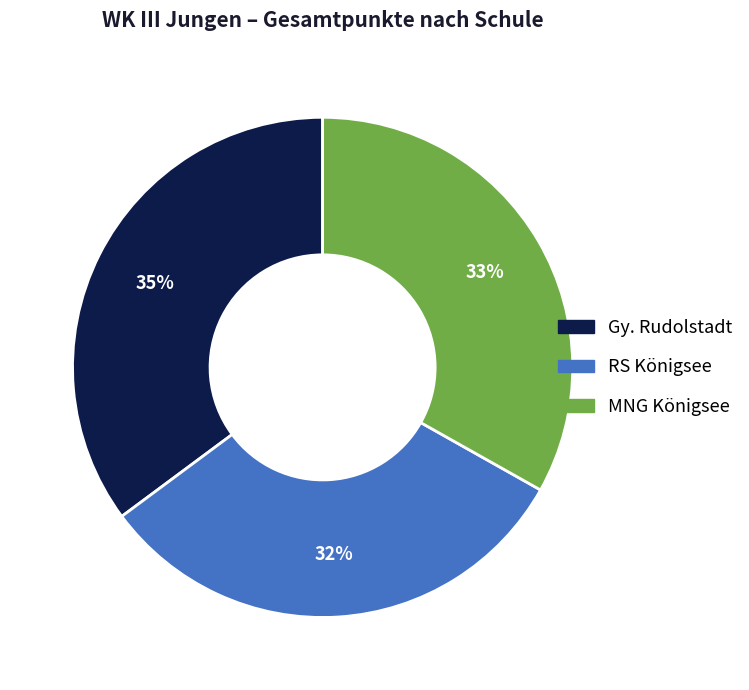

Does MNG Königsee represent more than half of the total?

No